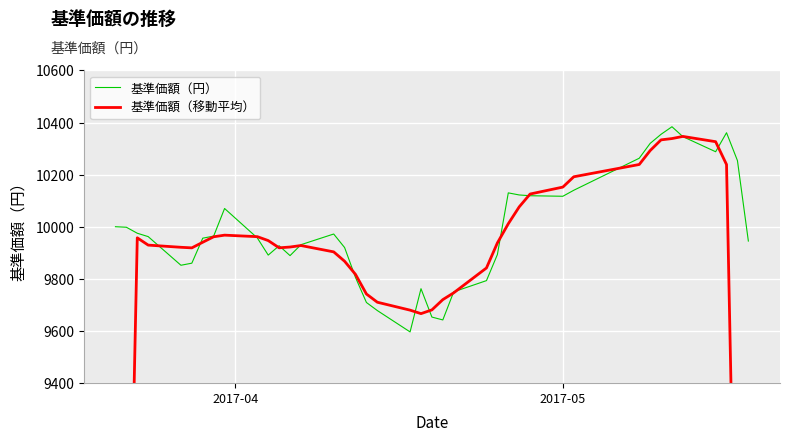

In 基準価額（移動平均）, how many points are lower than both neighbors (excluding endpoints)?

3